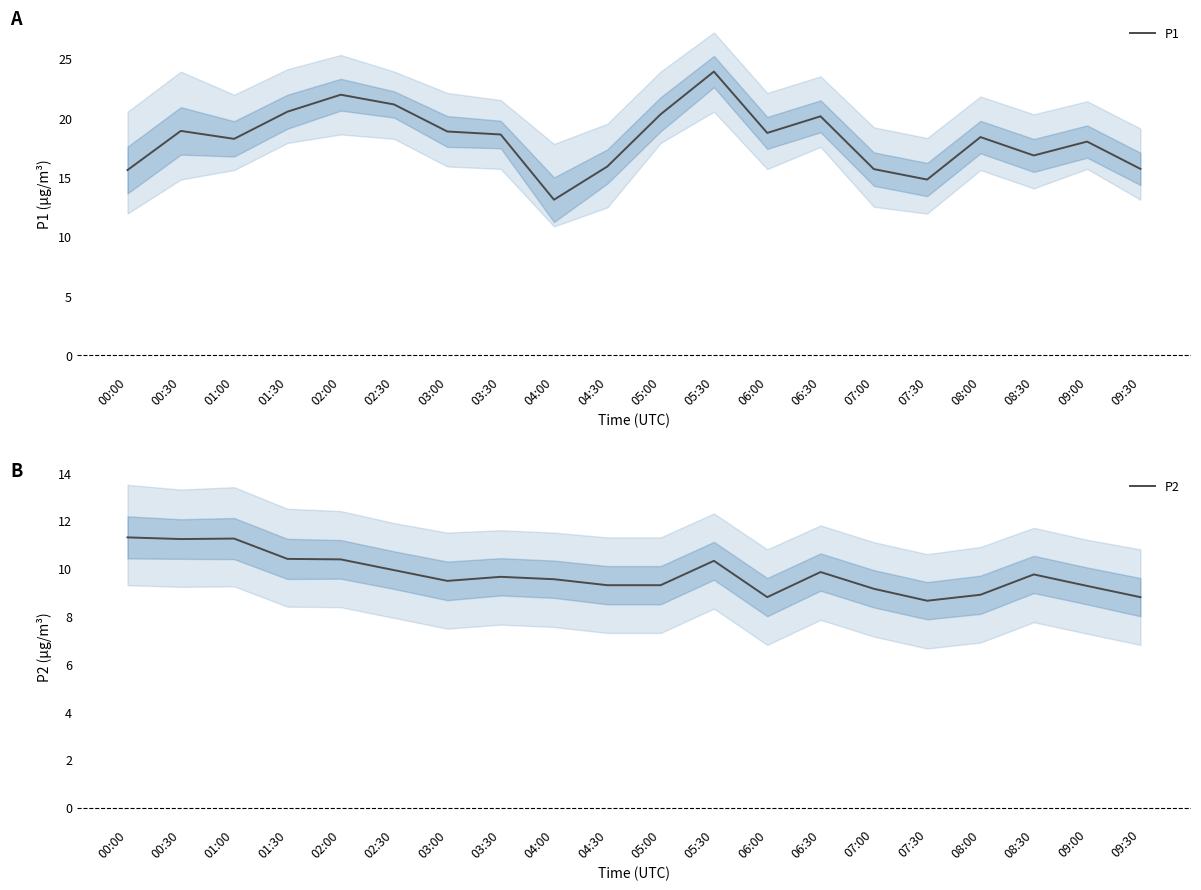

At which label does P1 reach its minimum?

04:00